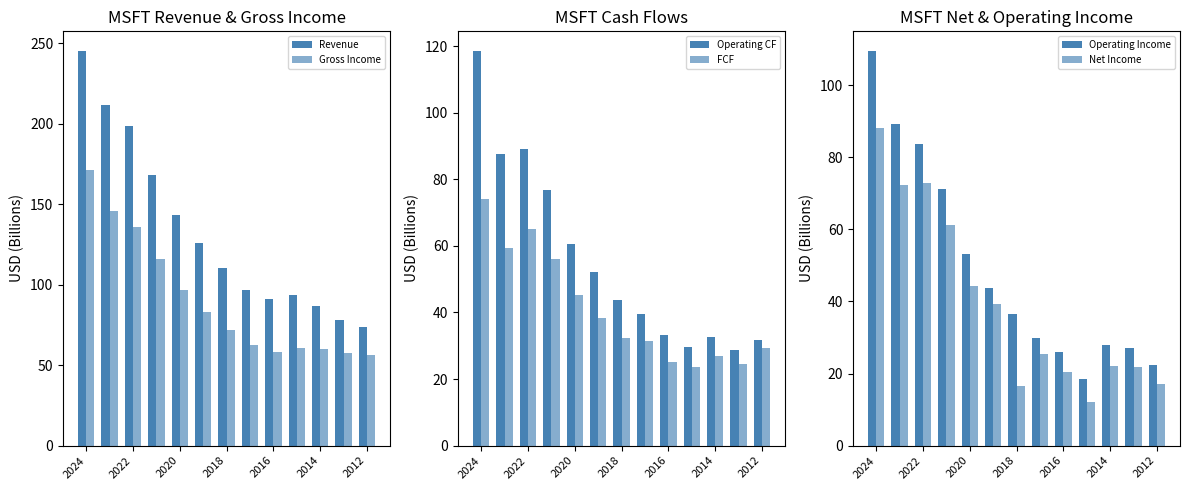

How many values in the FCF series exceed 32?

7